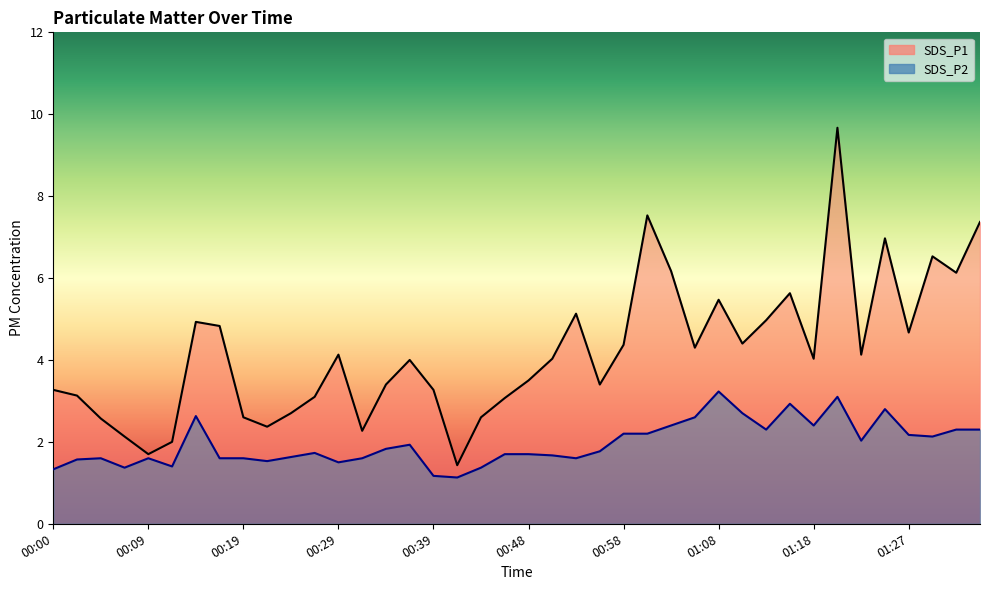

What is the label of the 16th point from the left?

00:36